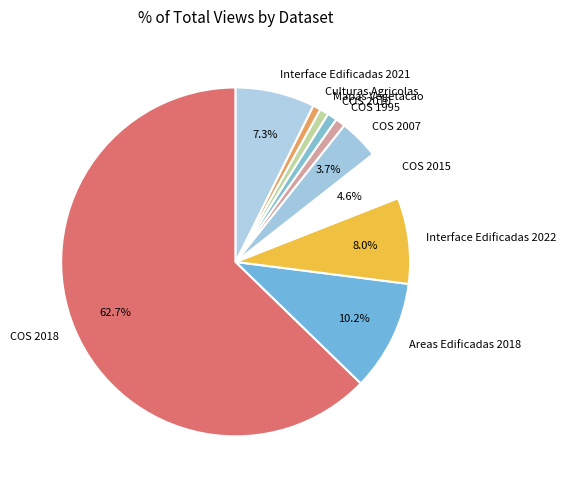

Combined, do Culturas Agricolas and COS 2007 account for over 50%?

No